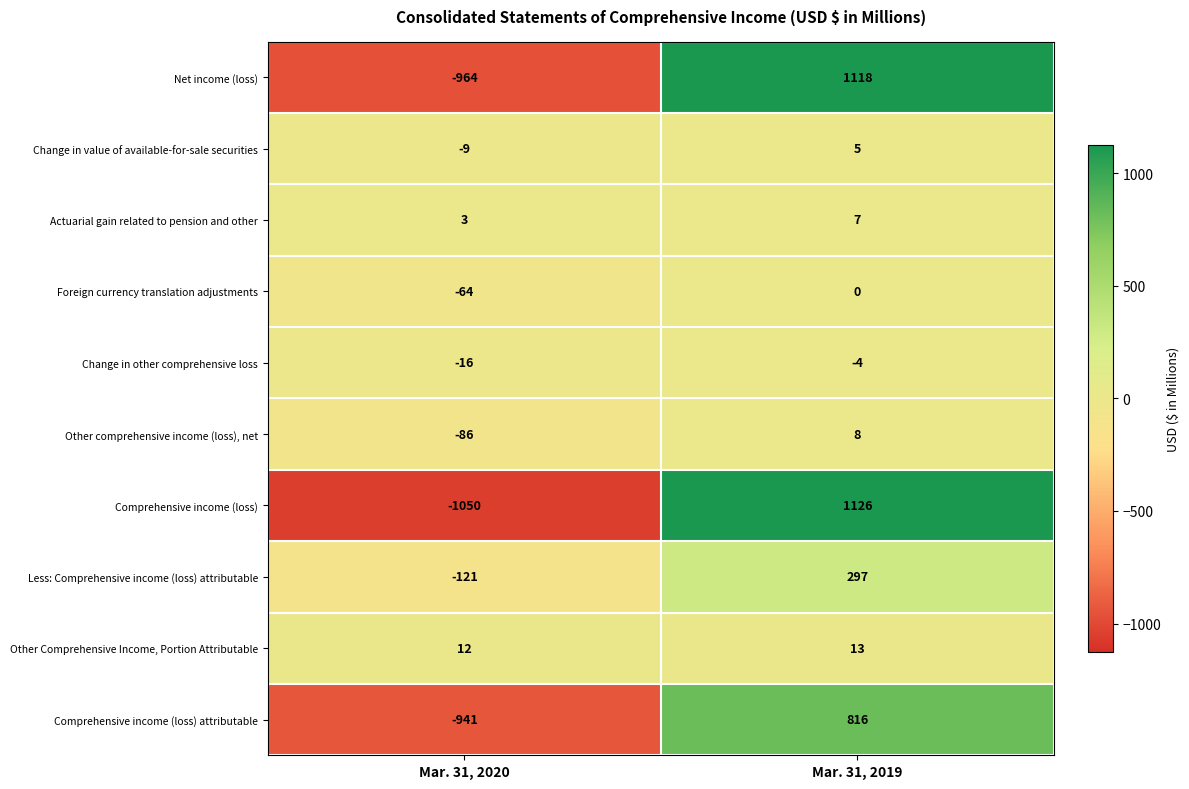

What is the average value of the Comprehensive income (loss) series?

38